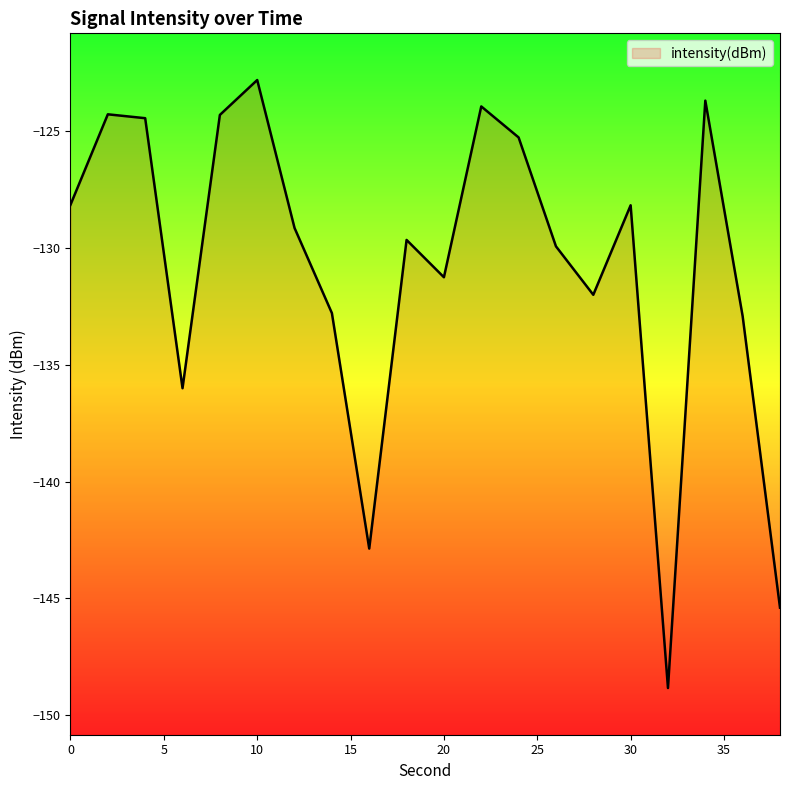

At which label is the value closest to -135?

6